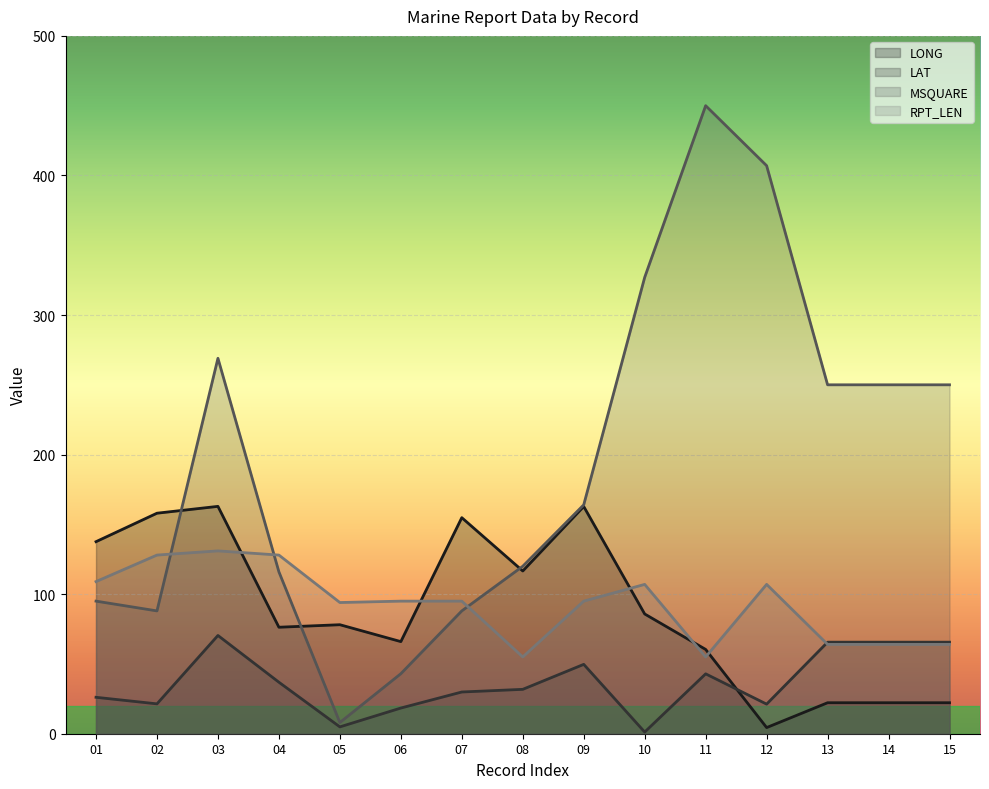

At how many categories does at least one series exceed 386?

2